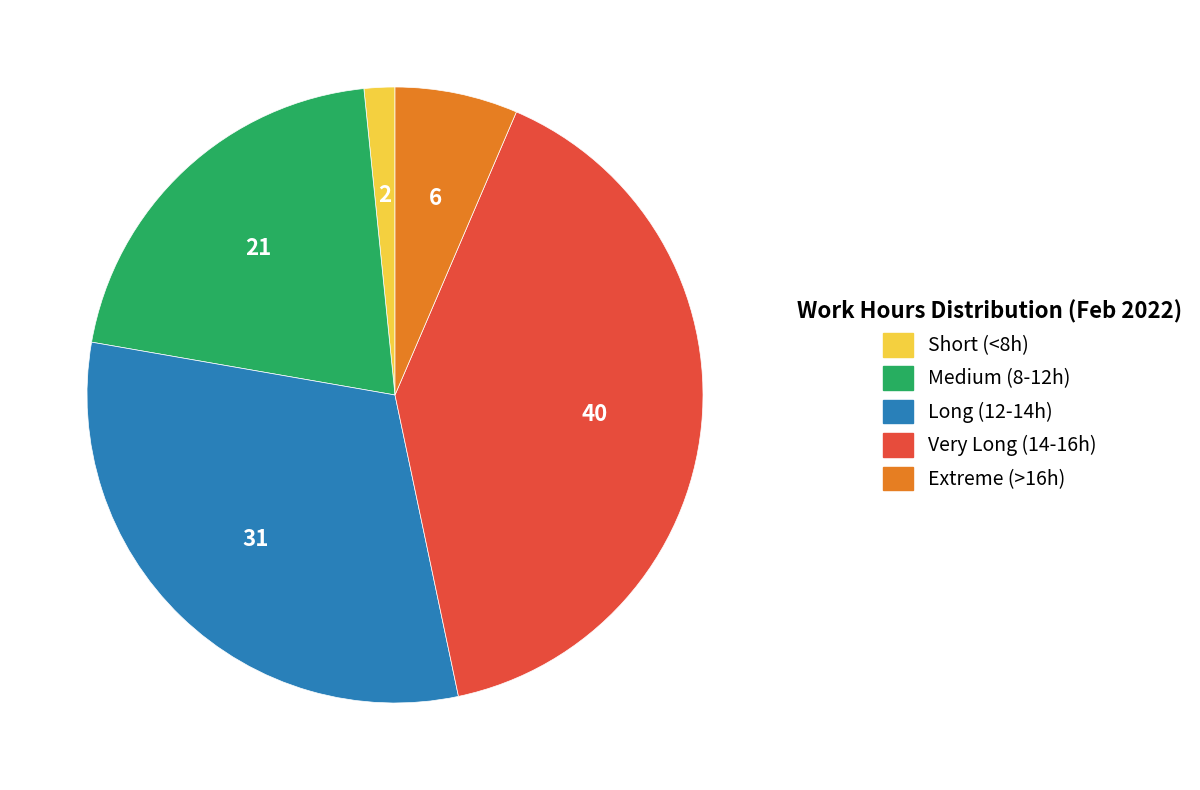

Is there any slice that represents more than half of the pie?

No